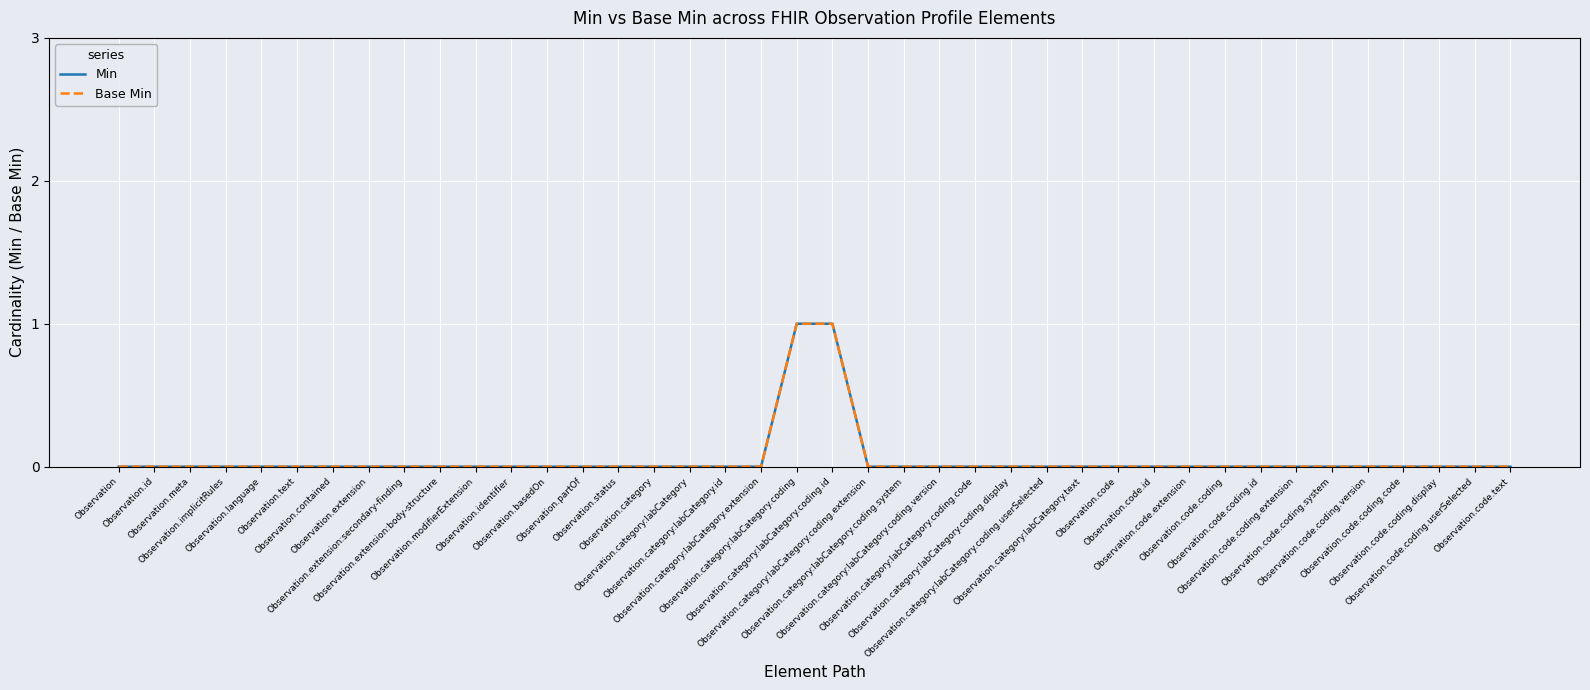

Reading left to right, list all the values displayed in this chart.

Min: 0	0	0	0	0	0	0	0	0	0	0	0	0	0	0	0	0	0	0	1	1	0	0	0	0	0	0	0	0	0	0	0	0	0	0	0	0	0	0	0
Base Min: 0	0	0	0	0	0	0	0	0	0	0	0	0	0	0	0	0	0	0	1	1	0	0	0	0	0	0	0	0	0	0	0	0	0	0	0	0	0	0	0